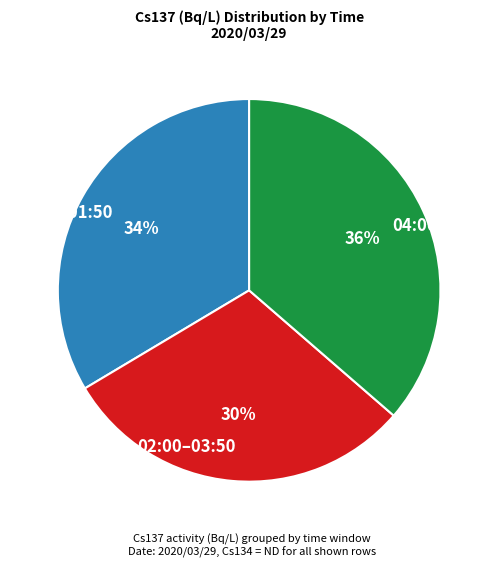

To the nearest percent, what is the average slice percentage?

33%